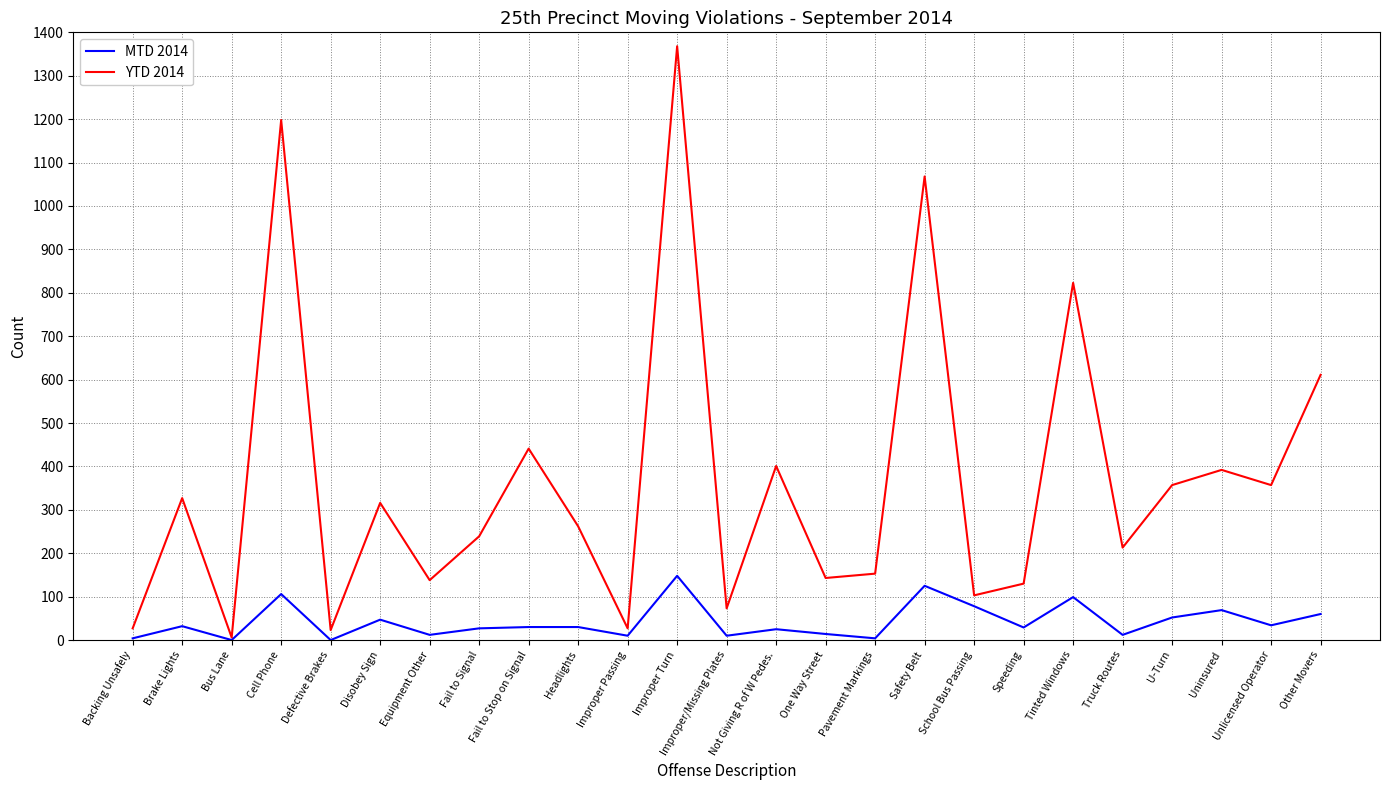

At Brake Lights, list the series in order from largest to smallest.

YTD 2014, MTD 2014